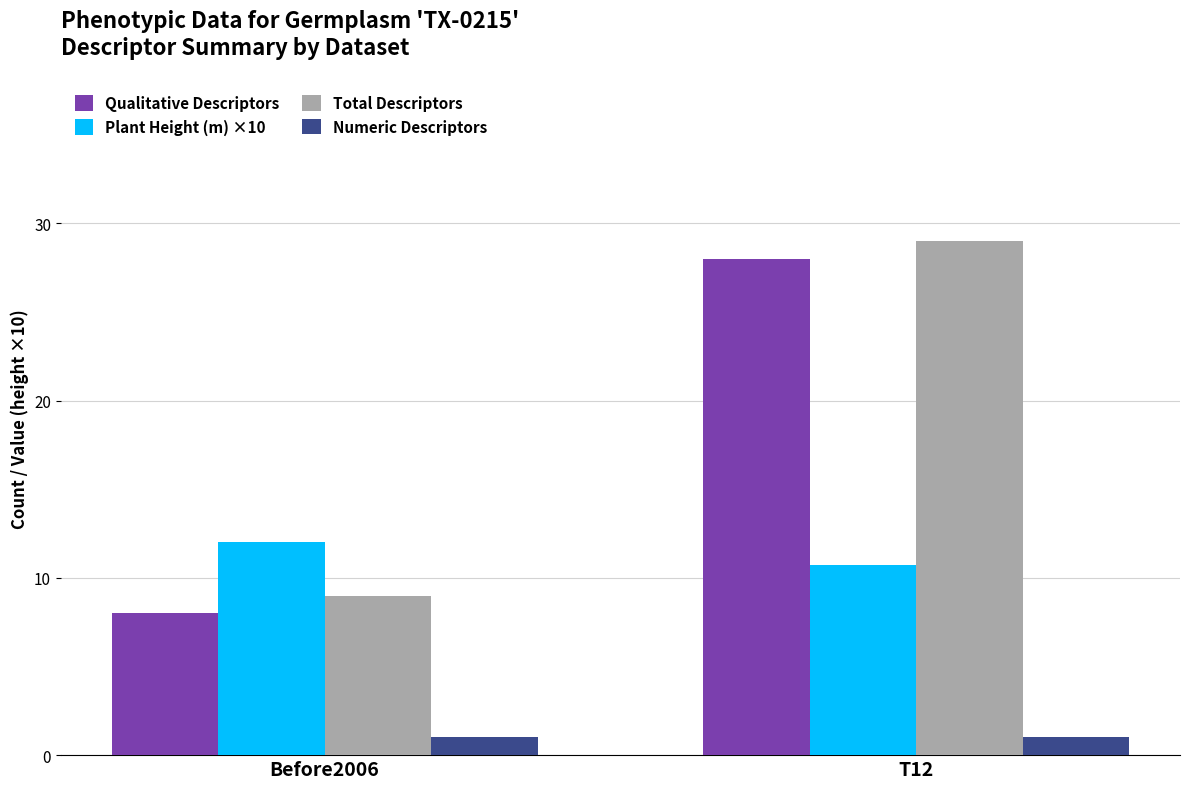

The Plant Height (m) ×10 series shows 10.7 at T12. True or false?

True